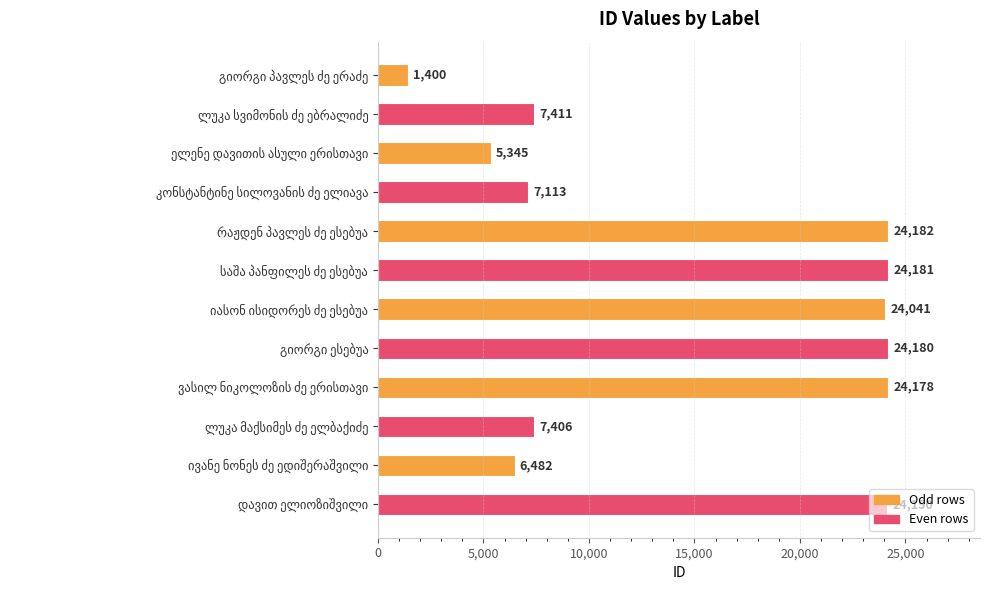

What is the minimum value shown in the chart?

1400